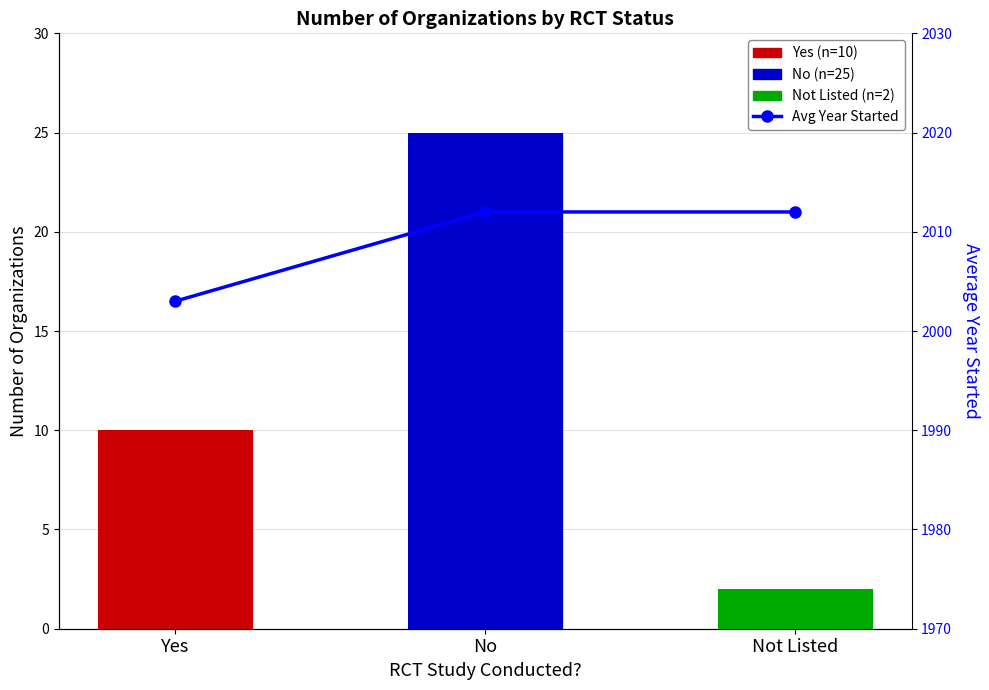

What is the sum of all values?

6027